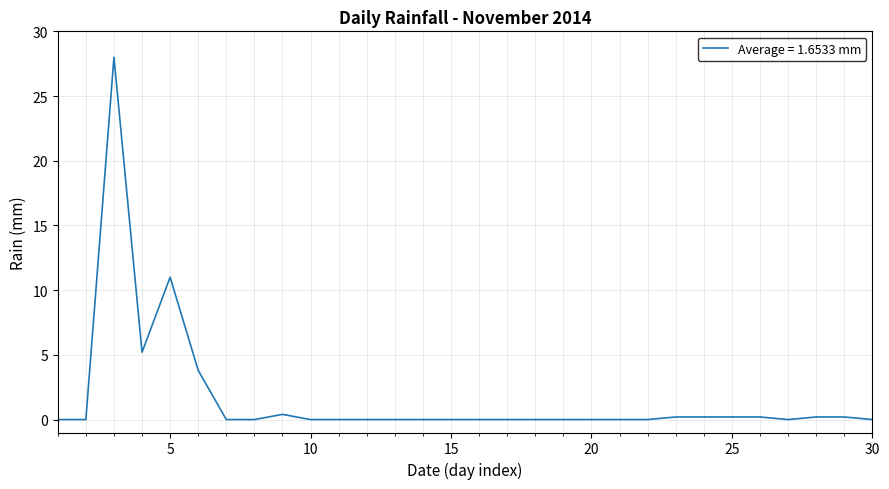

Count the number of categories in the chart.

30